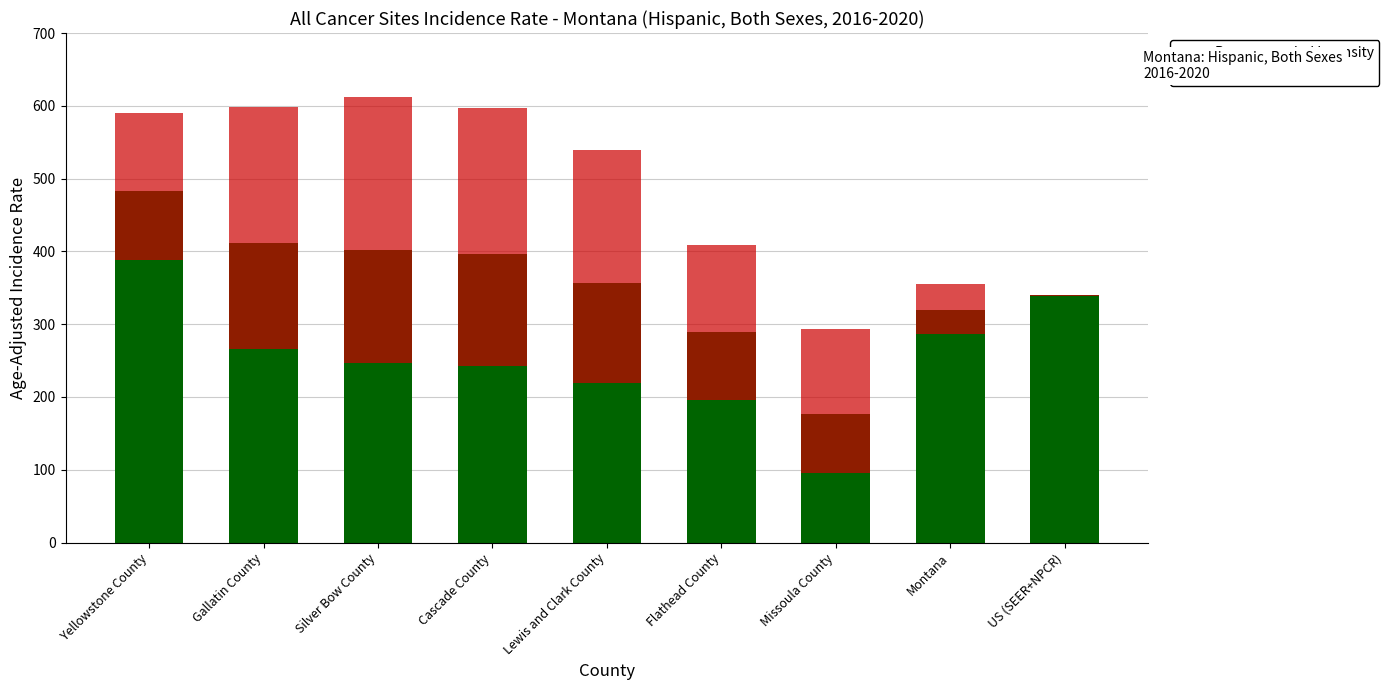

The Recommended Intensity series shows 272.7 at Missoula County. True or false?

False